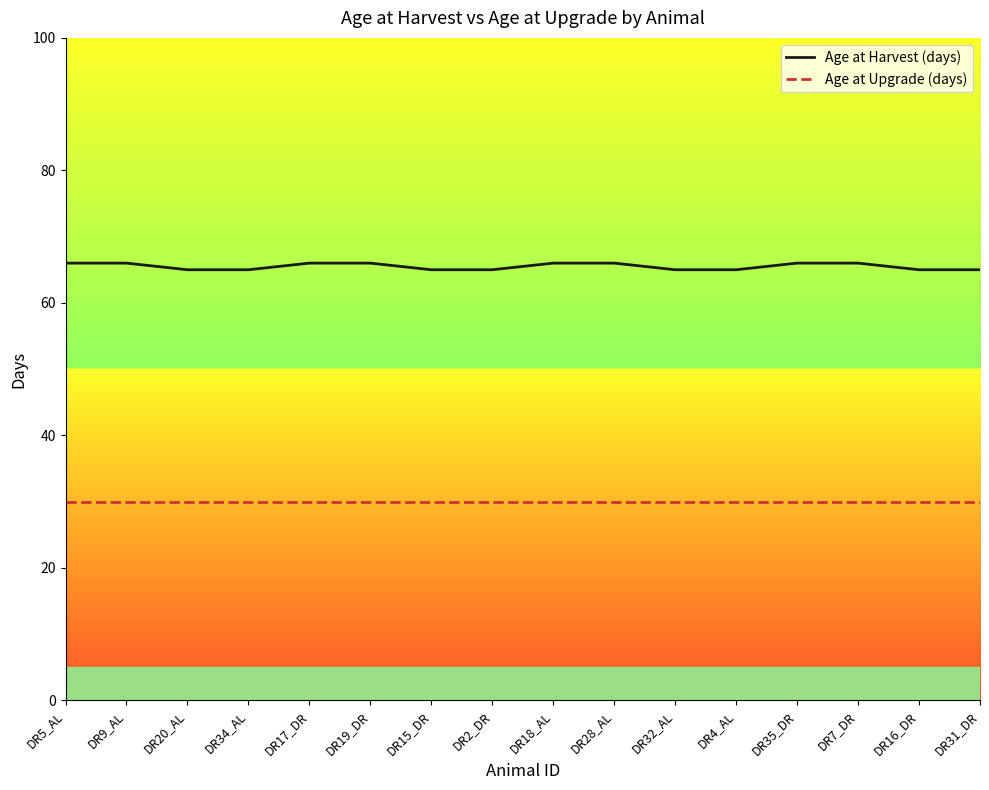

What is the difference between the highest and lowest values at DR20_AL?

35